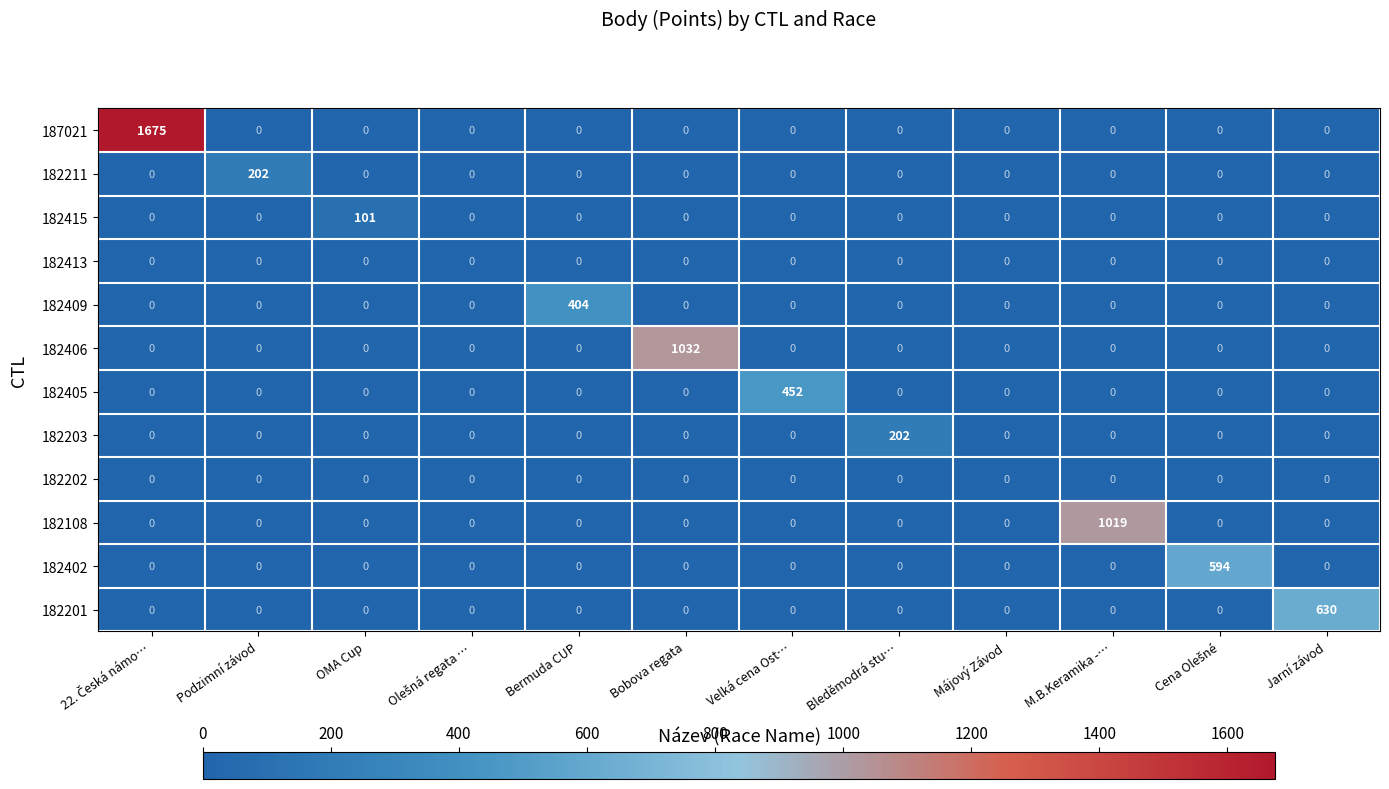

Between Májový Závod and M.B.Keramika -…, which series saw the biggest shift?

182108